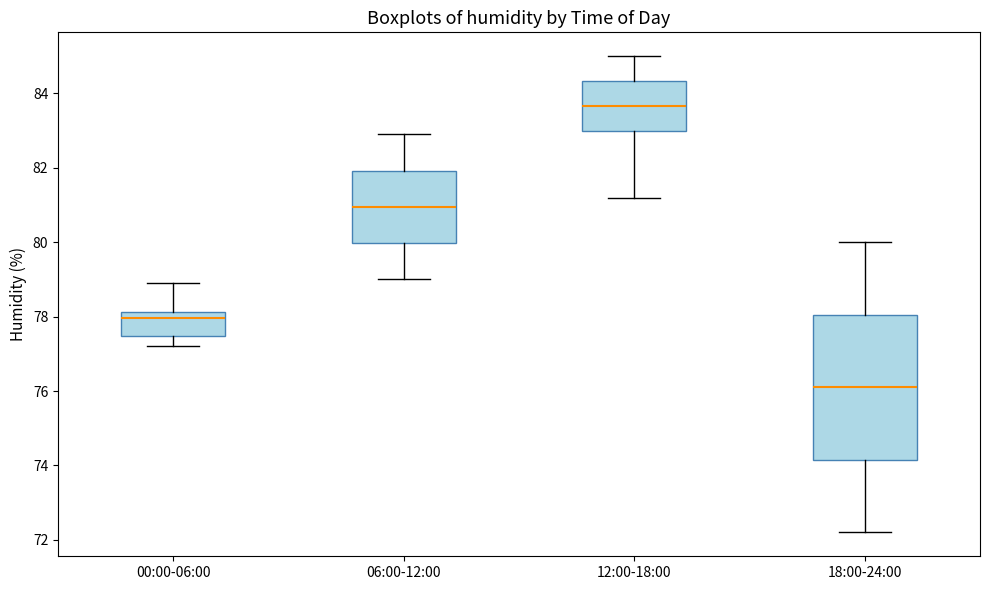

Reading left to right, read every box against the y-axis: the position of its median line, the range the box covers, and the ends of its whiskers. The values are not printed on the chart, so give them approximately, as read against the axis.

00:00-06:00: median 78.0, box 77.4 to 78.2, whiskers 77.2 to 79.0
06:00-12:00: median 81.0, box 80.0 to 82.0, whiskers 79.0 to 83.0
12:00-18:00: median 83.6, box 83.0 to 84.4, whiskers 81.2 to 85.0
18:00-24:00: median 76.2, box 74.2 to 78.0, whiskers 72.2 to 80.0